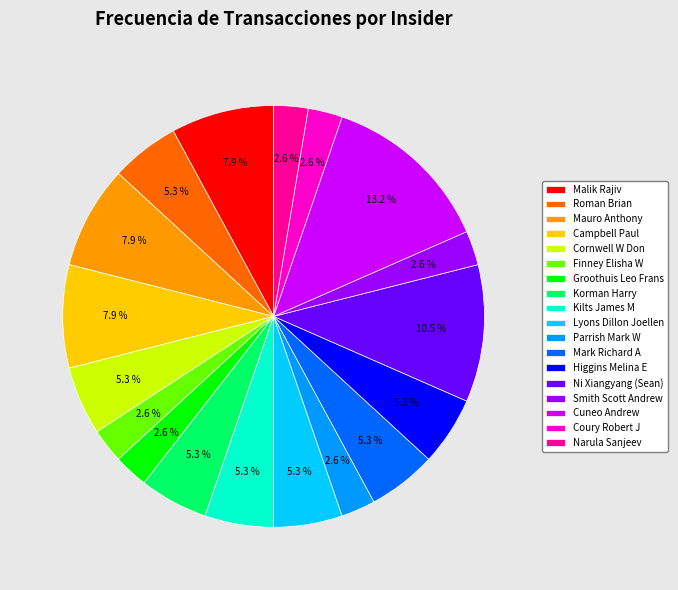

Combined, what portion of the pie is Groothuis Leo Frans and Mauro Anthony?

10.5%